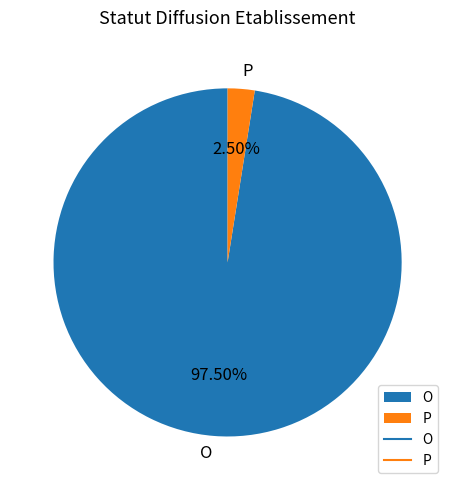

How many segments does this pie chart have?

2